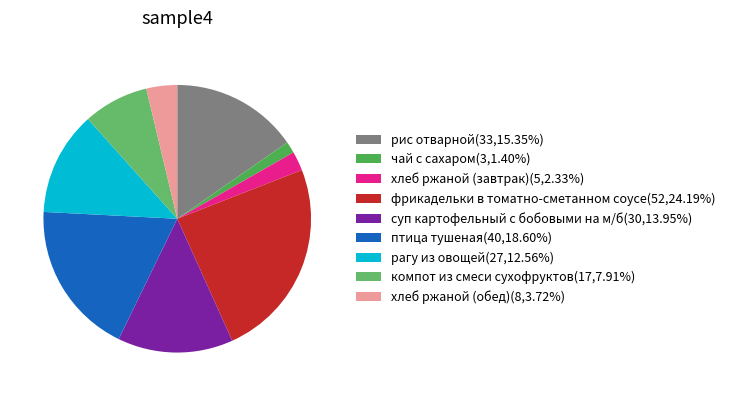

What is the total percentage of компот из смеси сухофруктов and хлеб ржаной (завтрак)?

10.2%